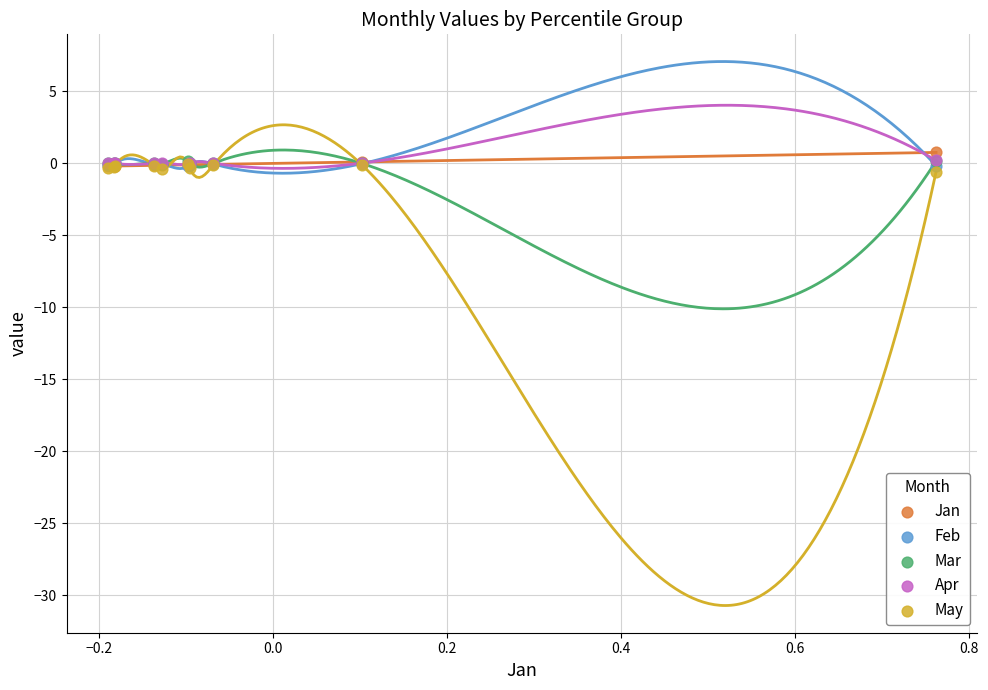

What are all the series names shown in the legend?

Jan, Feb, Mar, Apr, May